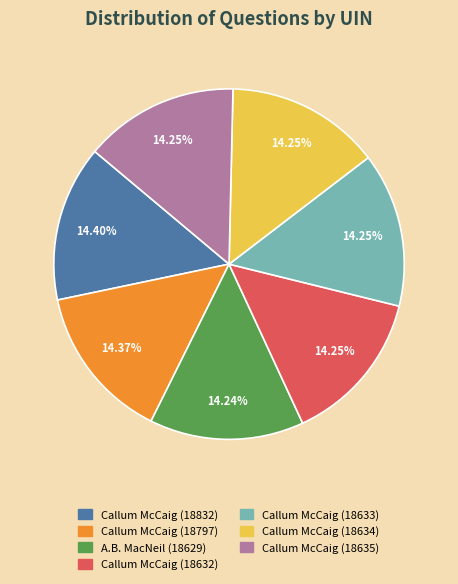

Is it true that Callum McCaig (18632) is 9% of the pie?

False